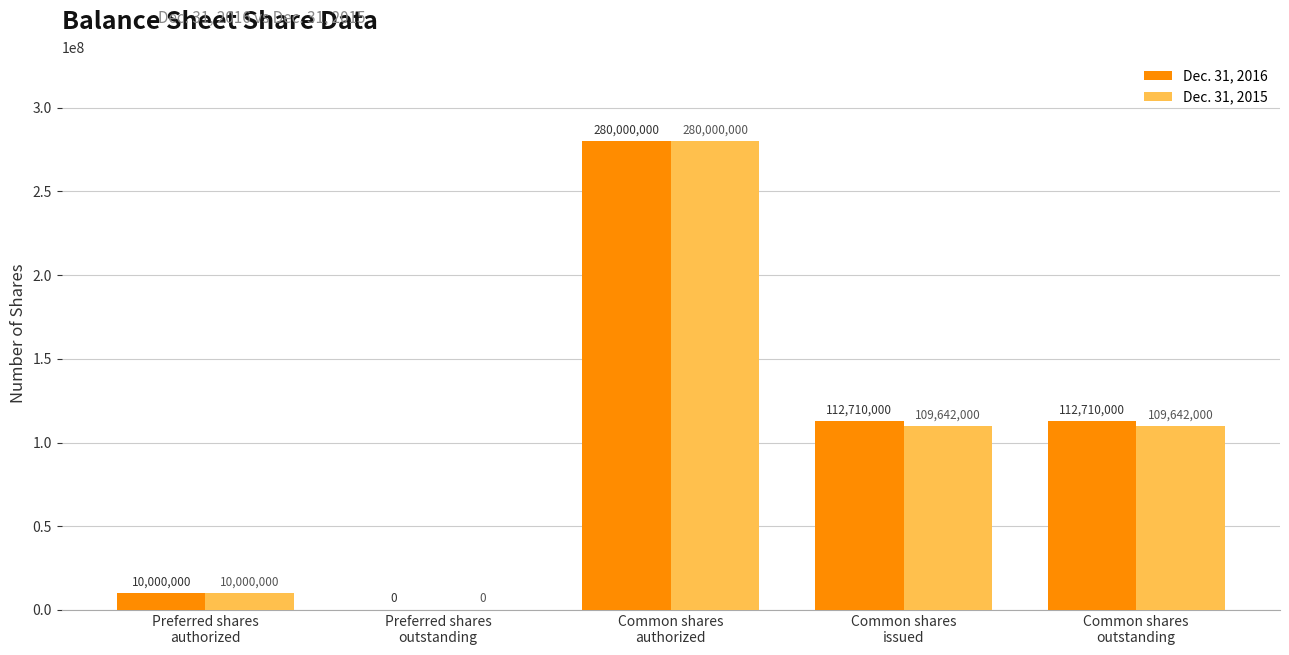

Which series has the largest total across all categories?

Dec. 31, 2016